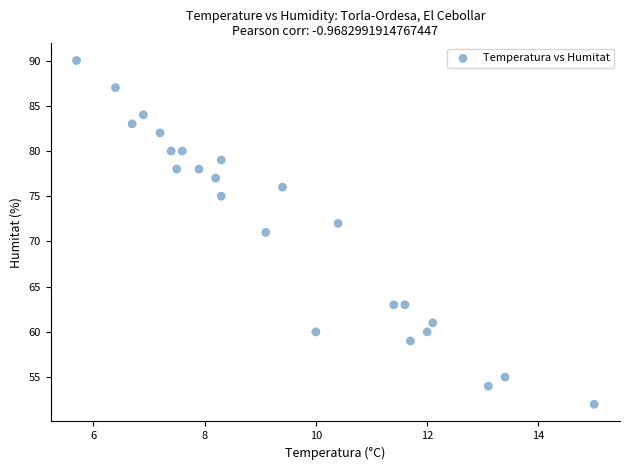

What is the range of Y values (max minus min)?

38